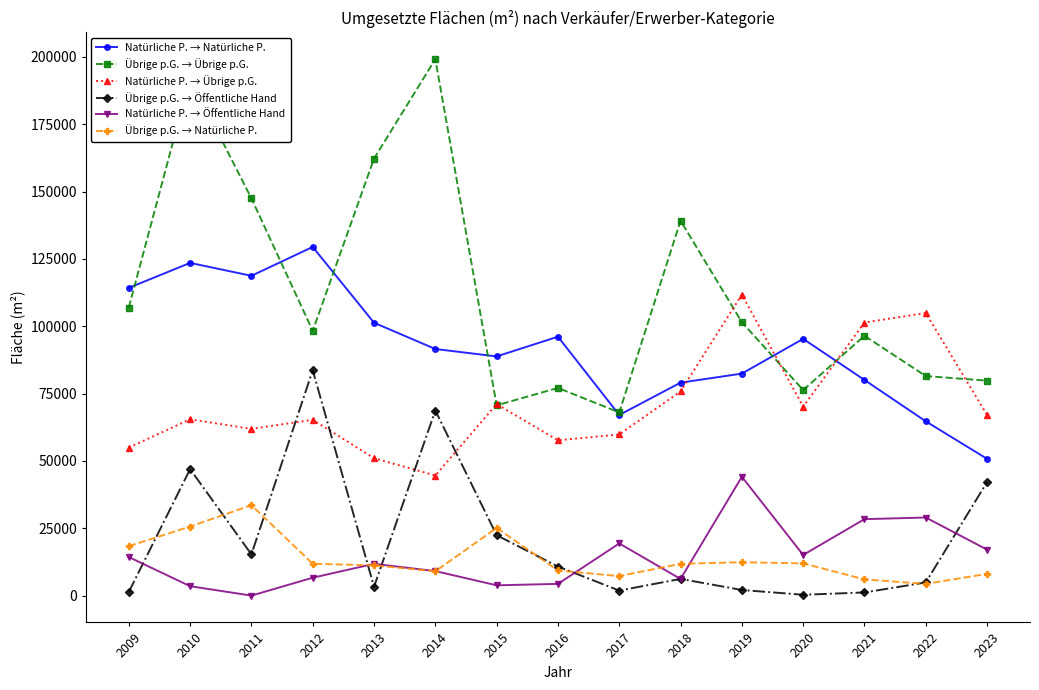

At how many categories does at least one series exceed 136789?

5